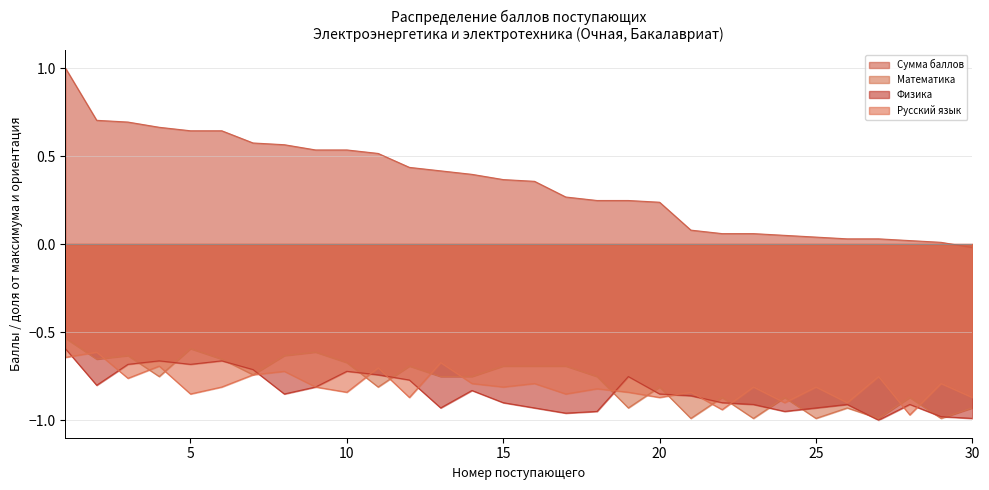

List the series in order of their peak value, lowest first.

Русский язык, Физика, Математика, Сумма баллов